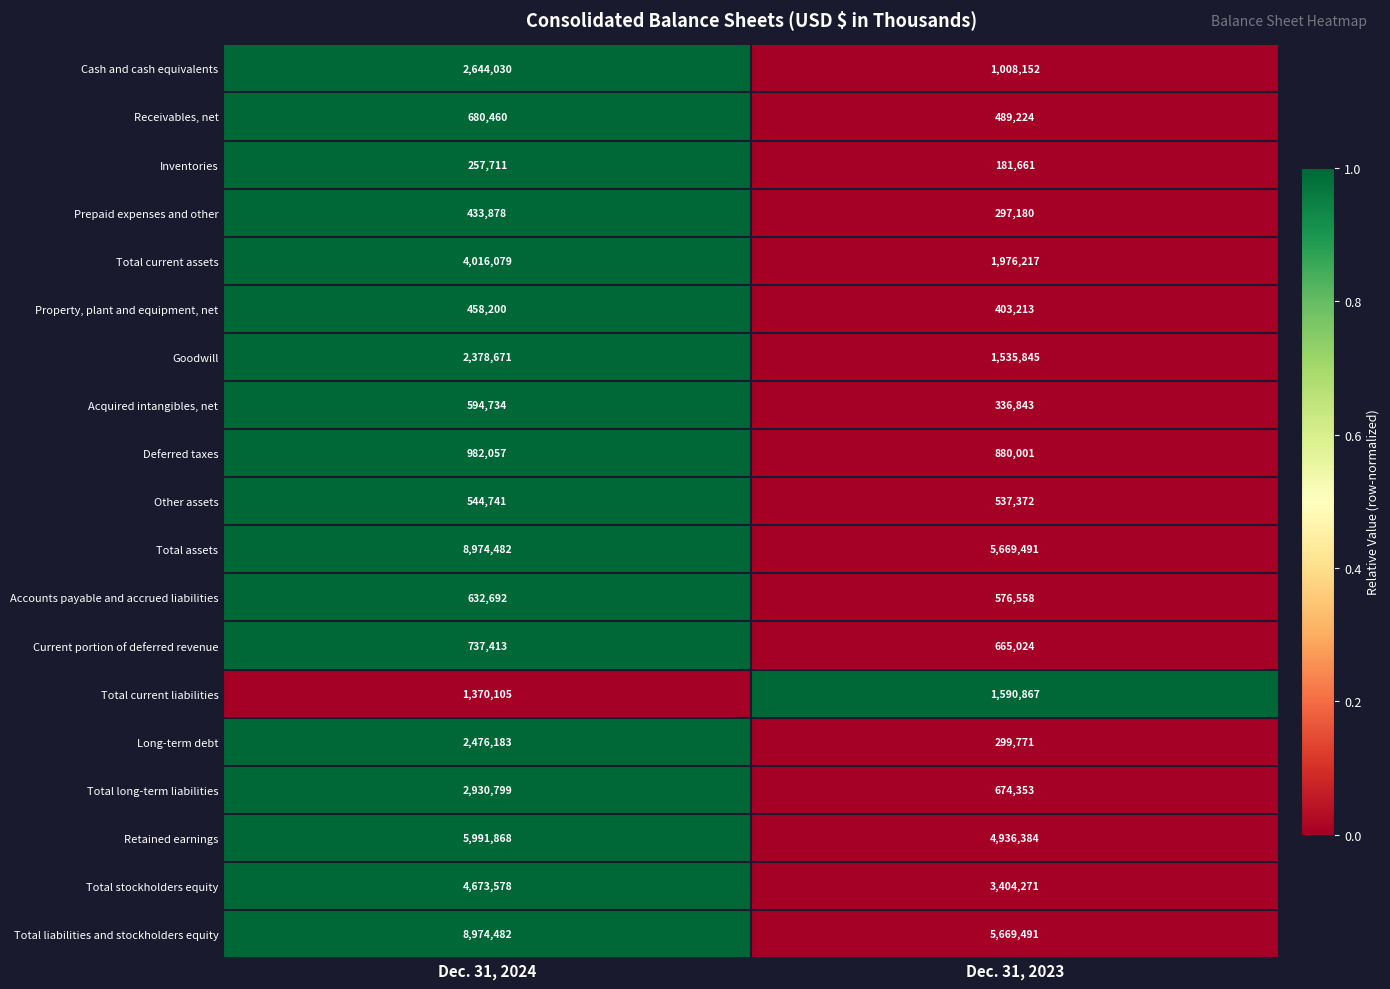

What is the spread (max minus min) of values at Dec. 31, 2024?

8716771